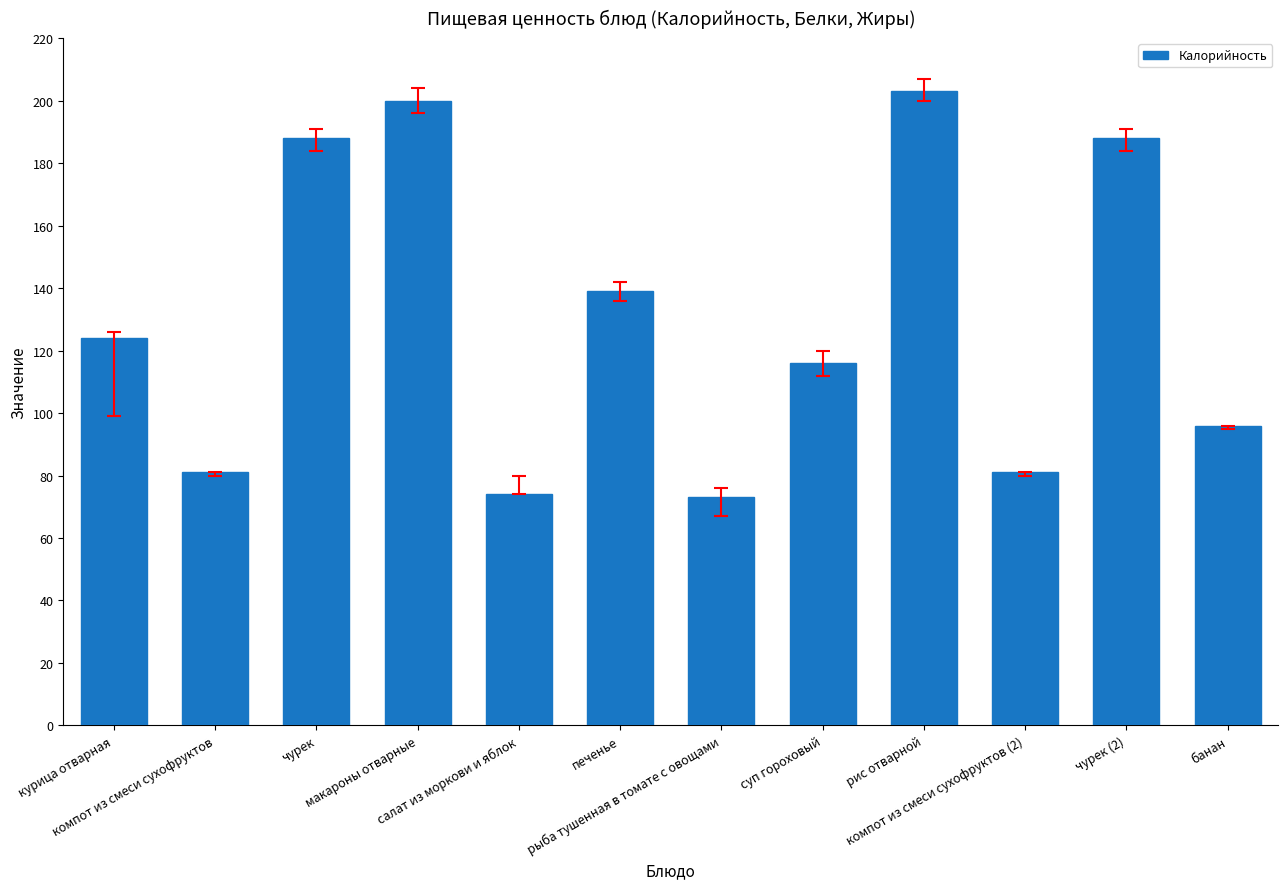

What is the average value?

130